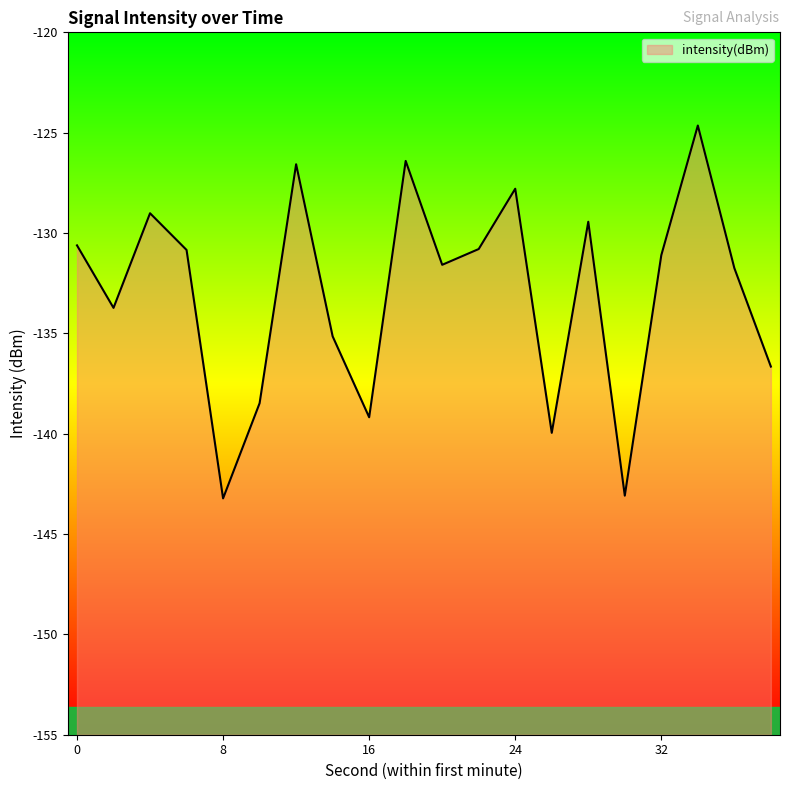

Where is the data nearest to the value -133?

2